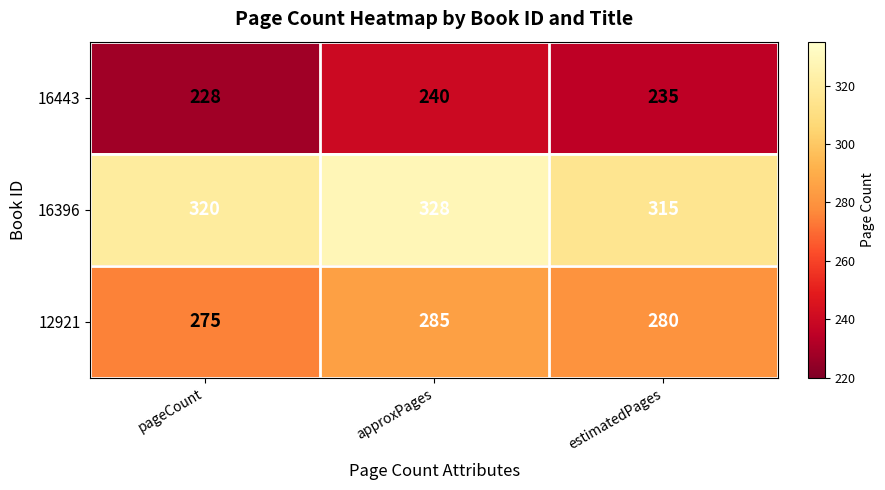

At which label does 16443 first exceed 235?

approxPages